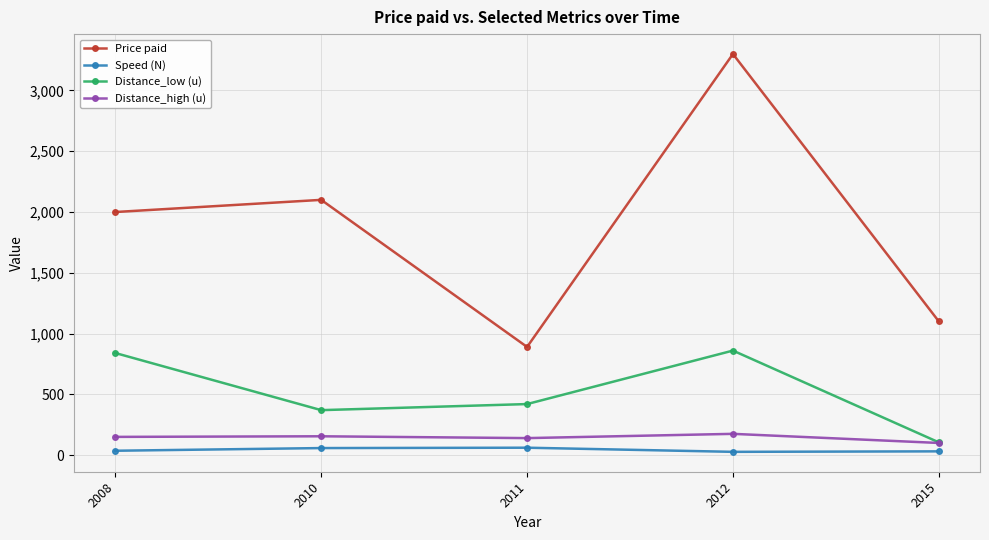

What is the spread (max minus min) of values at 2010?

2042